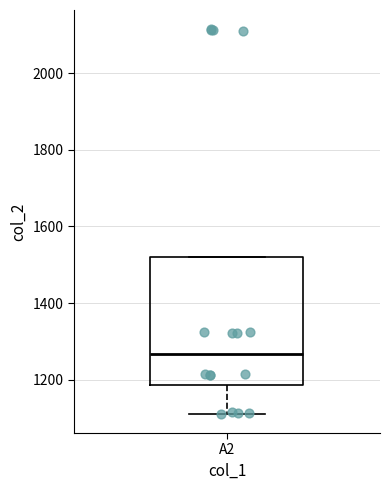

Read this box plot against the y-axis: the position of the median line, the range covered by the box, and the ends of both whiskers. The values are not printed on the chart, so give them approximately, as read against the axis.

median 1260, box 1180 to 1520, whiskers 1120 to 1520